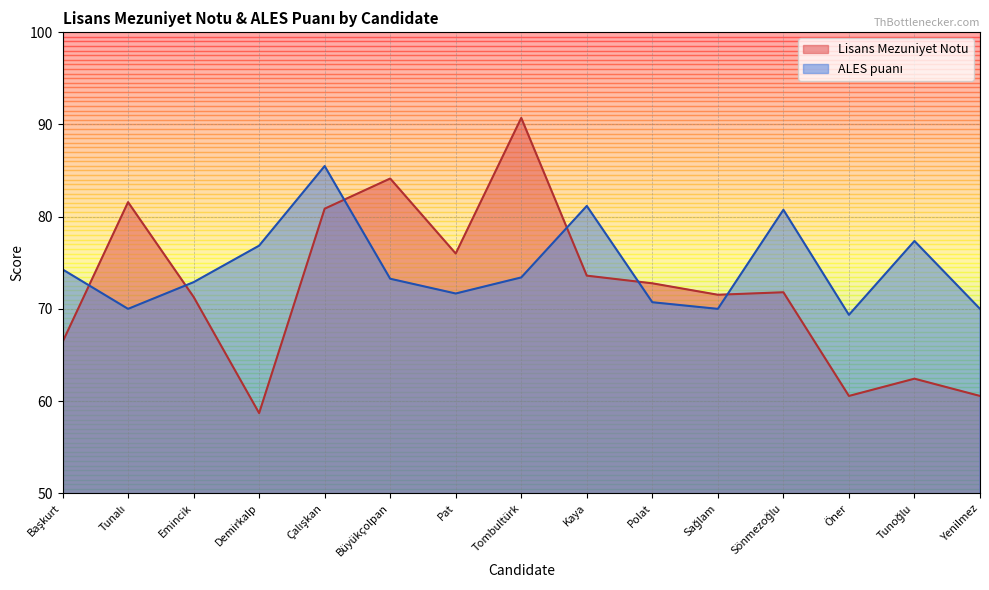

Is it true that Lisans Mezuniyet Notu equals 15.5 at Tunoğlu?

False